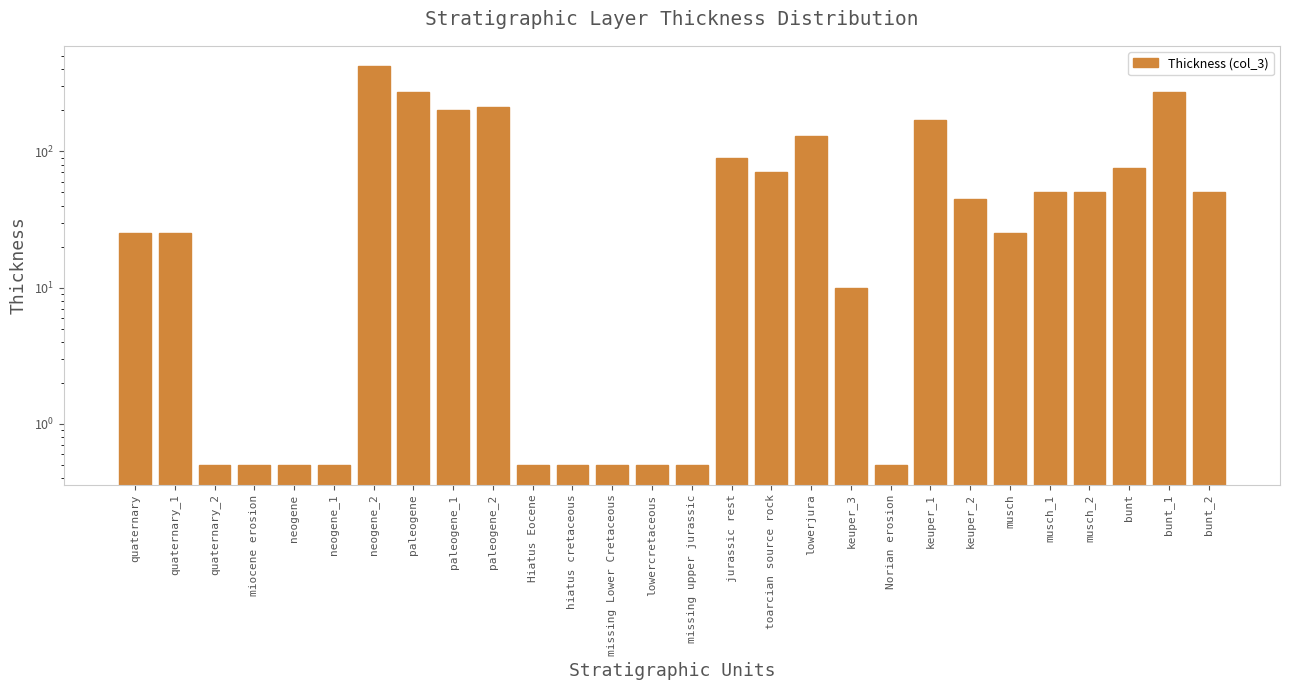

What is the ratio of the value at keuper_1 to the value at toarcian source rock?

2.4